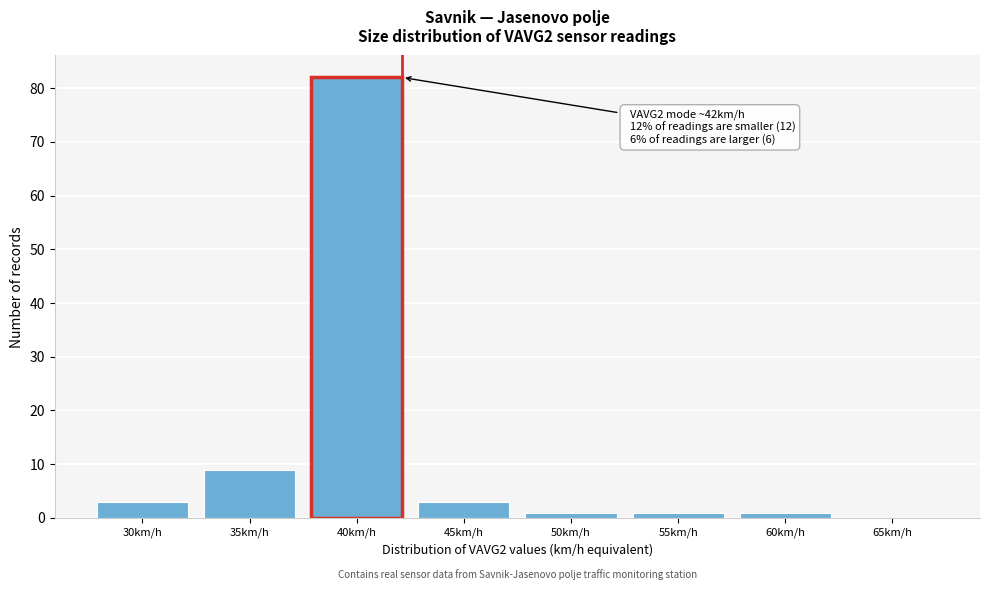

Reading left to right, transcribe all the data shown in this chart.

30km/h=3	35km/h=9	40km/h=82	45km/h=3	50km/h=1	55km/h=1	60km/h=1	65km/h=0